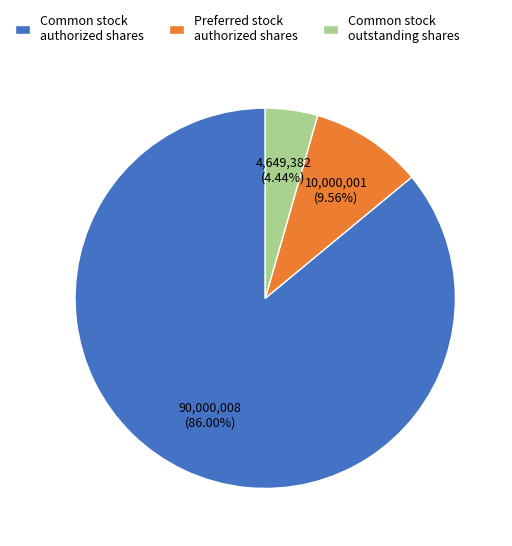

How many slices are in this pie chart?

3